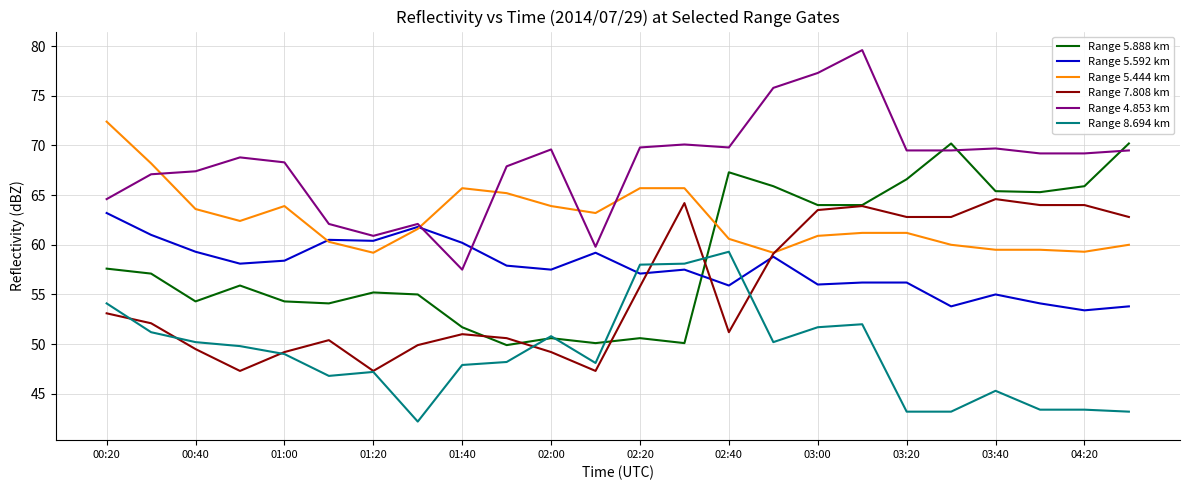

What is the average value of the Range 5.888 km series?

58.8